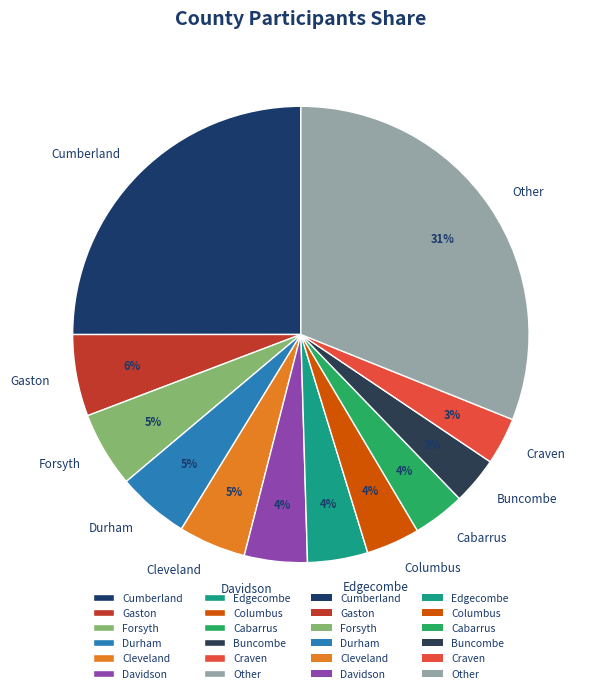

What percentage is the Columbus slice, to the nearest percent?

4%